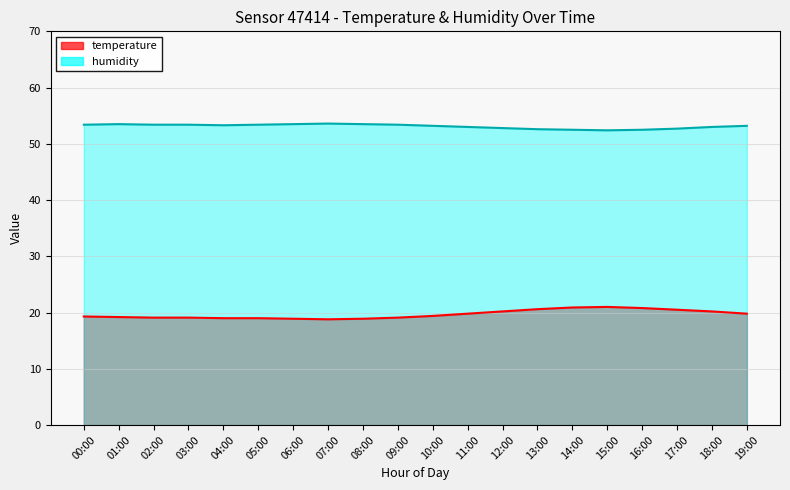

Is it true that humidity equals 53.6 at 07:00?

True